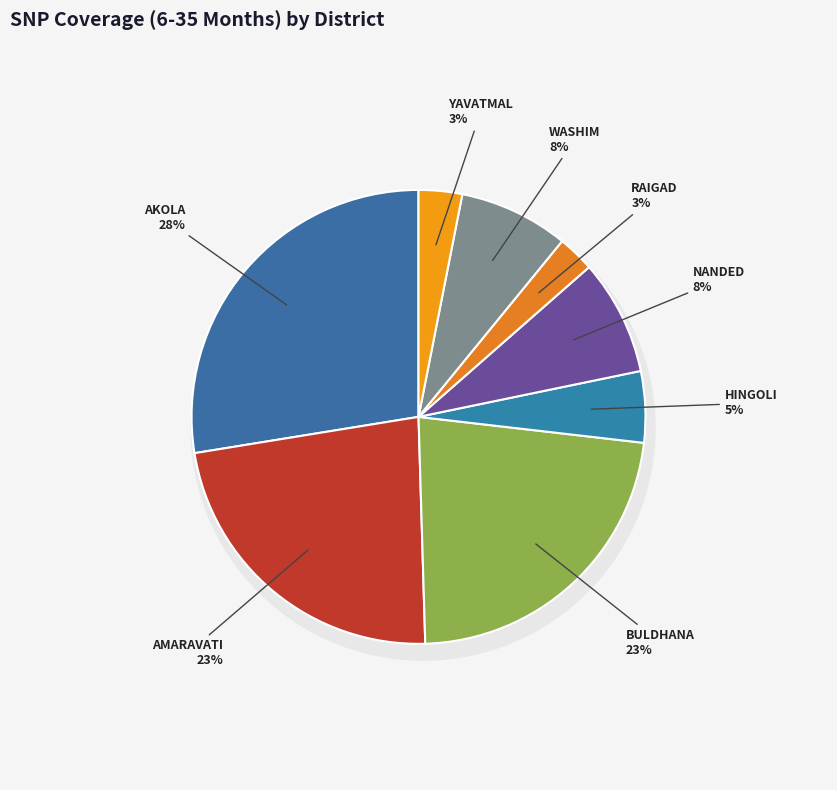

Which slice is the largest?

AKOLA